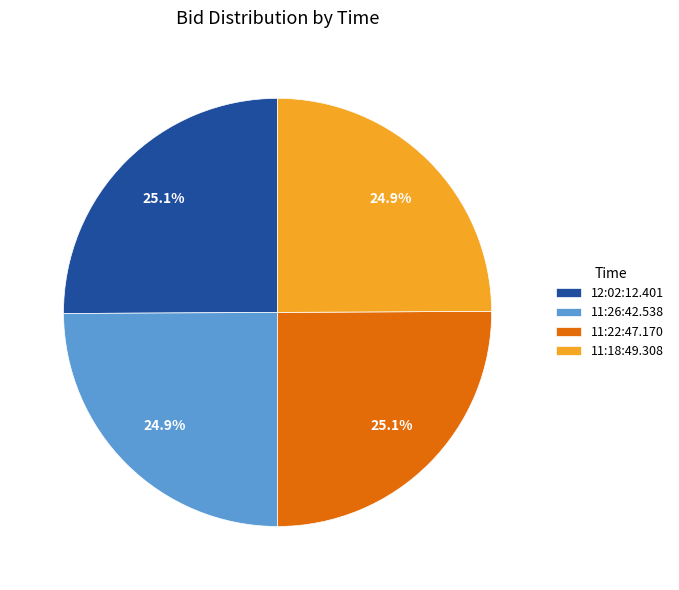

To the nearest percent, what is the combined percentage of 12:02:12.401 and 11:18:49.308?

50%